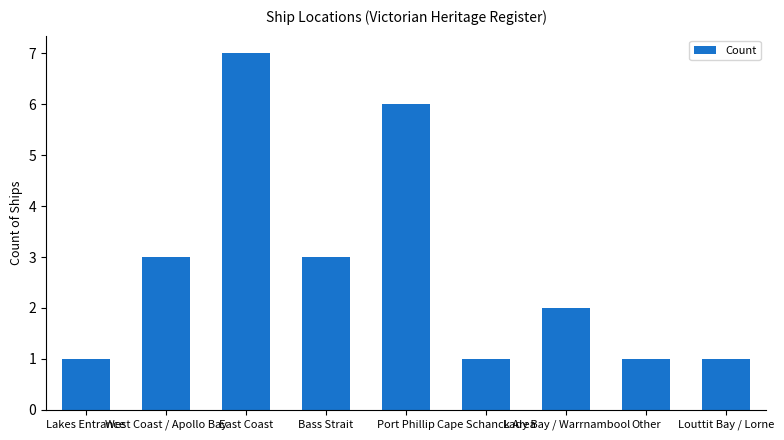

What is the minimum value shown in the chart?

1